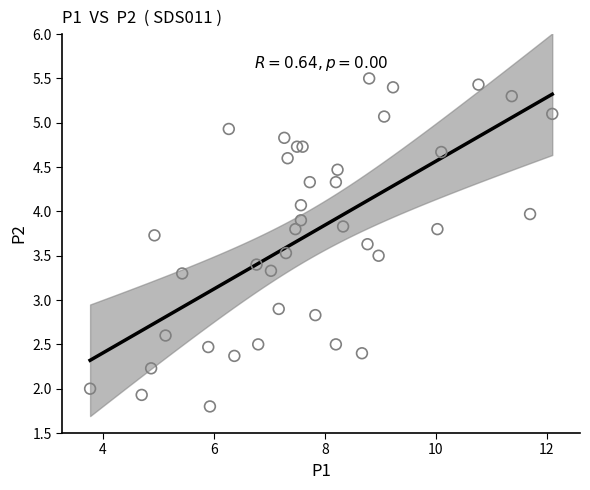

What Y value in the scatter plot is closest to 3?

2.9